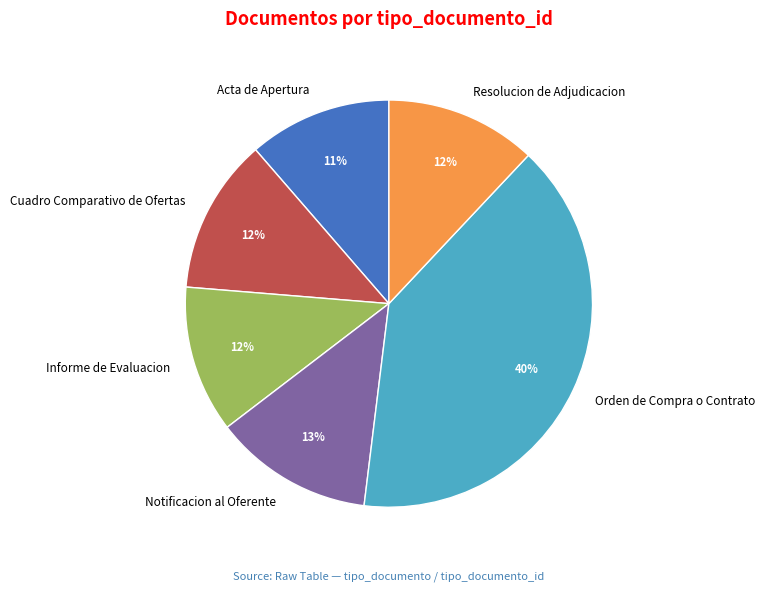

Does Resolucion de Adjudicacion account for over 50% of the chart?

No